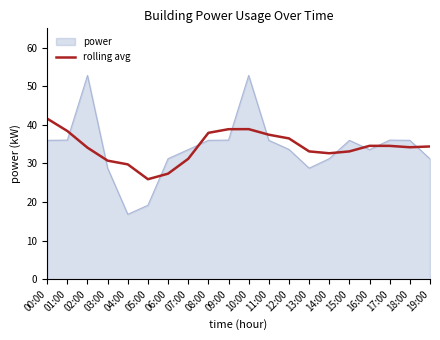

Which series has the largest range (max minus min)?

power